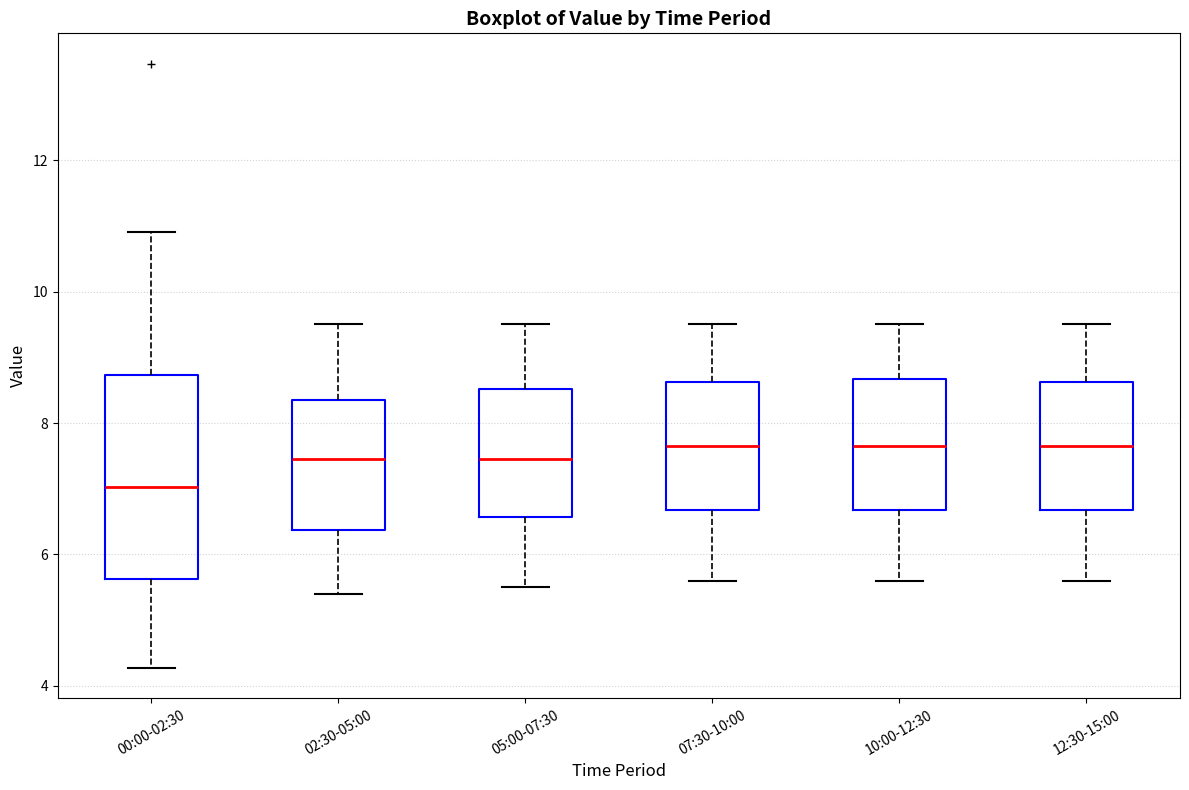

Which box is the tallest, from its lower edge to its upper edge?

00:00-02:30